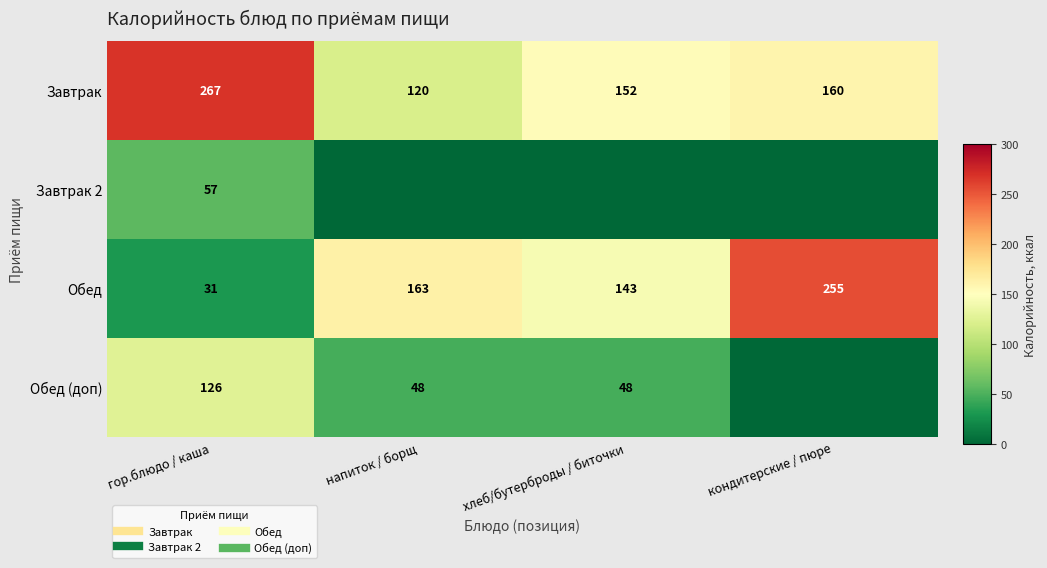

Which series has the widest spread of values?

Обед